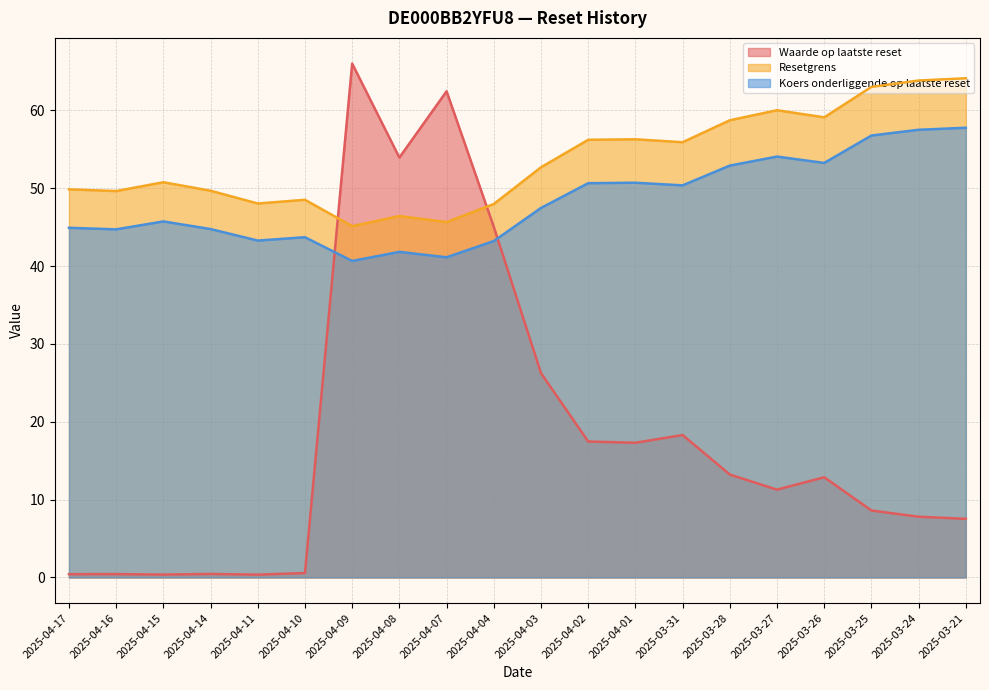

The Resetgrens series shows 50.8 at 2025-04-15. True or false?

True